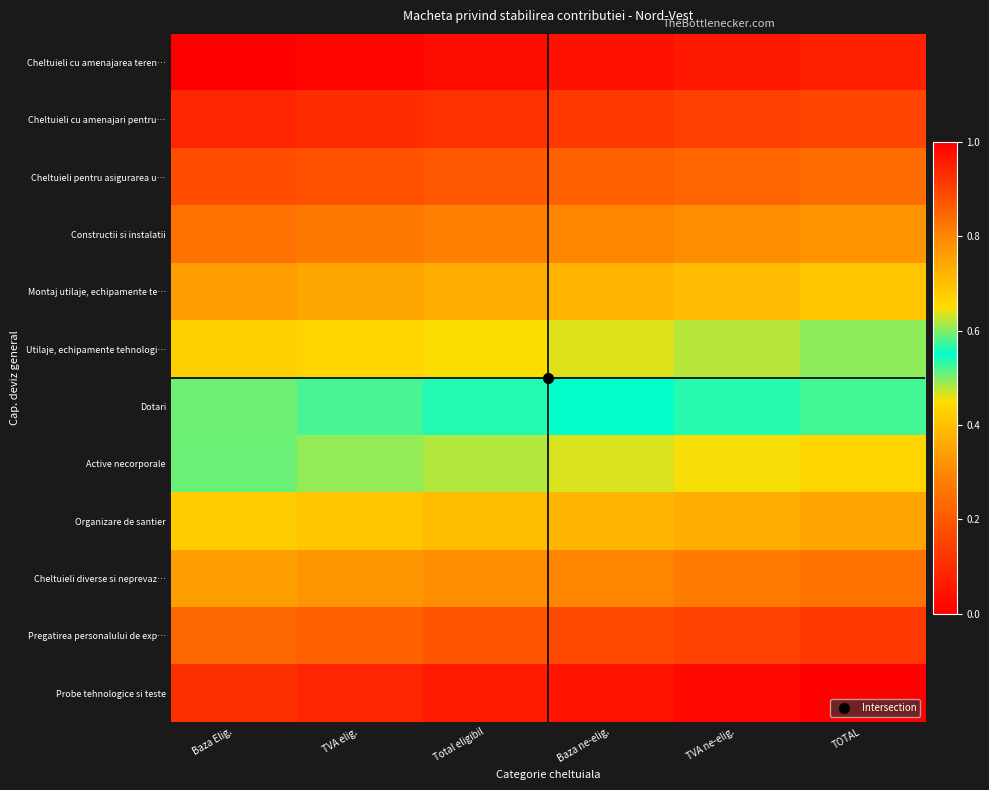

Reading right to left, list all the values displayed in this chart.

Cheltuieli cu amenajarea teren…: TOTAL=0.1	TVA ne-elig.=0.1	Baza ne-elig.=0.0	Total eligibil=0.0	TVA elig.=0.0	Baza Elig.=0.0
Cheltuieli cu amenajari pentru…: TOTAL=0.2	TVA ne-elig.=0.1	Baza ne-elig.=0.1	Total eligibil=0.1	TVA elig.=0.1	Baza Elig.=0.1
Cheltuieli pentru asigurarea u…: TOTAL=0.2	TVA ne-elig.=0.2	Baza ne-elig.=0.2	Total eligibil=0.2	TVA elig.=0.2	Baza Elig.=0.2
Constructii si instalatii: TOTAL=0.3	TVA ne-elig.=0.3	Baza ne-elig.=0.3	Total eligibil=0.3	TVA elig.=0.3	Baza Elig.=0.3
Montaj utilaje, echipamente te…: TOTAL=0.4	TVA ne-elig.=0.4	Baza ne-elig.=0.4	Total eligibil=0.4	TVA elig.=0.4	Baza Elig.=0.3
Utilaje, echipamente tehnologi…: TOTAL=0.5	TVA ne-elig.=0.5	Baza ne-elig.=0.5	Total eligibil=0.5	TVA elig.=0.4	Baza Elig.=0.4
Dotari: TOTAL=0.6	TVA ne-elig.=0.6	Baza ne-elig.=0.5	Total eligibil=0.5	TVA elig.=0.5	Baza Elig.=0.5
Active necorporale: TOTAL=0.7	TVA ne-elig.=0.6	Baza ne-elig.=0.6	Total eligibil=0.6	TVA elig.=0.6	Baza Elig.=0.6
Organizare de santier: TOTAL=0.7	TVA ne-elig.=0.7	Baza ne-elig.=0.7	Total eligibil=0.7	TVA elig.=0.7	Baza Elig.=0.7
Cheltuieli diverse si neprevaz…: TOTAL=0.8	TVA ne-elig.=0.8	Baza ne-elig.=0.8	Total eligibil=0.8	TVA elig.=0.8	Baza Elig.=0.8
Pregatirea personalului de exp…: TOTAL=0.9	TVA ne-elig.=0.9	Baza ne-elig.=0.9	Total eligibil=0.9	TVA elig.=0.9	Baza Elig.=0.8
Probe tehnologice si teste: TOTAL=1.0	TVA ne-elig.=1.0	Baza ne-elig.=1.0	Total eligibil=1.0	TVA elig.=0.9	Baza Elig.=0.9